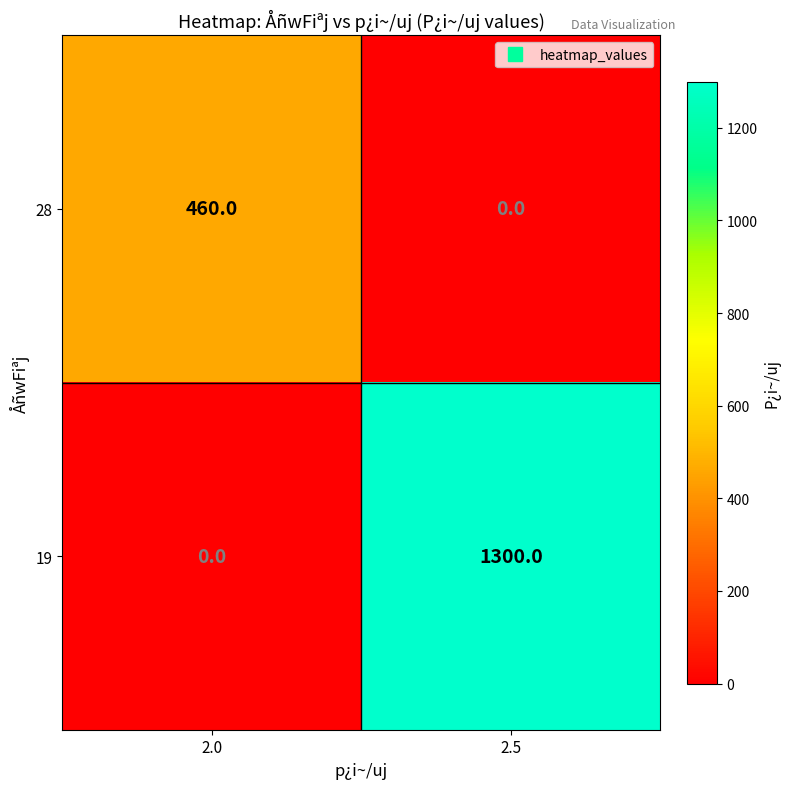

Which series has the widest spread of values?

19